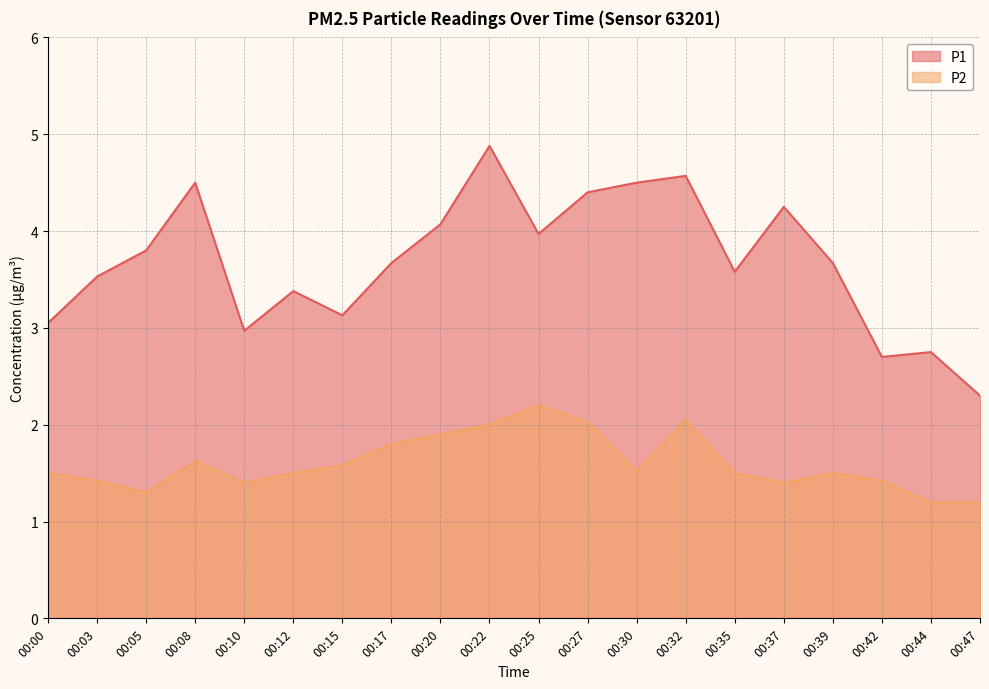

At which category does P2 reach its first local valley?

00:05